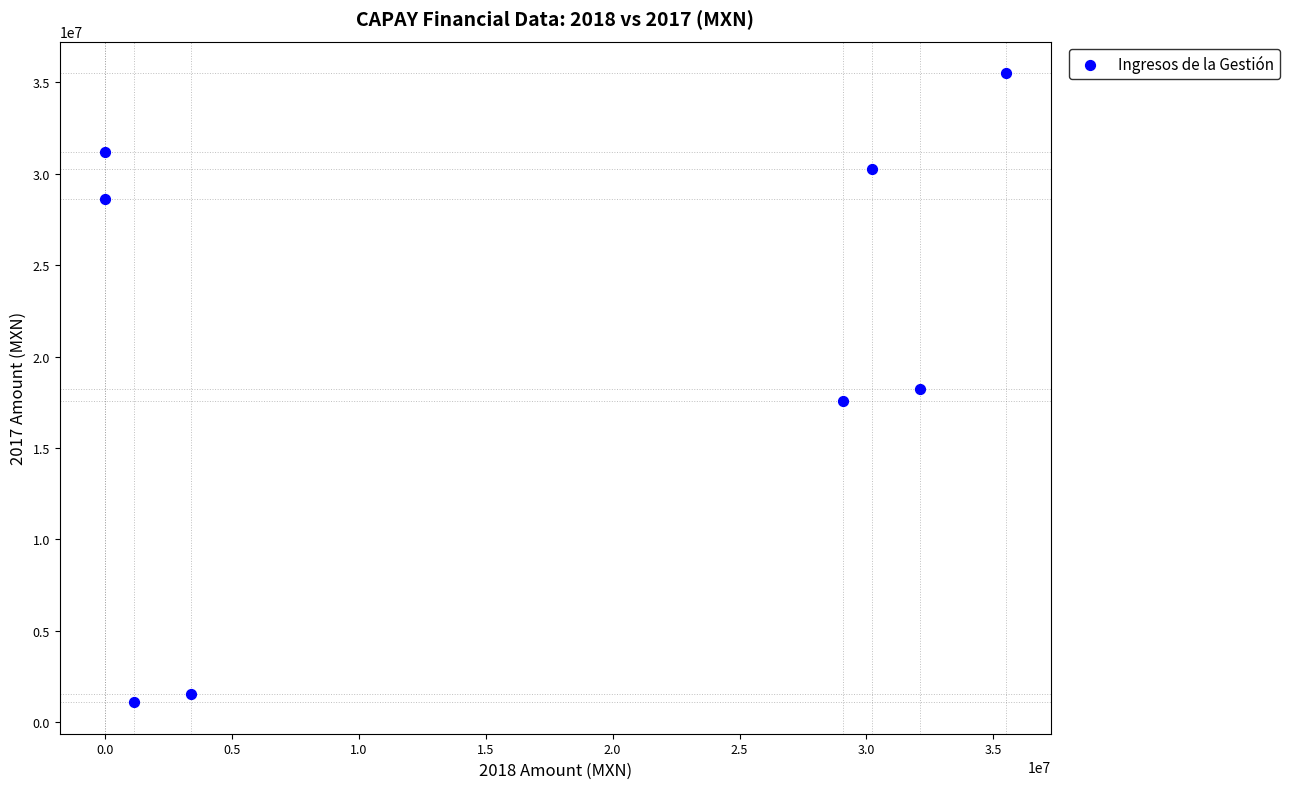

What is the range of X values (max minus min)?

35502603.8